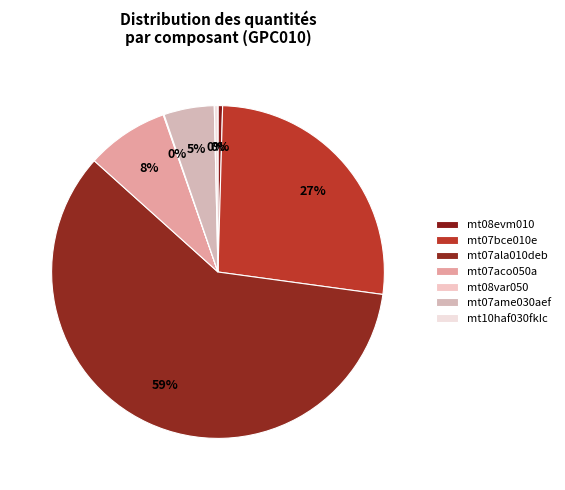

To the nearest percent, what is the average slice percentage?

14%